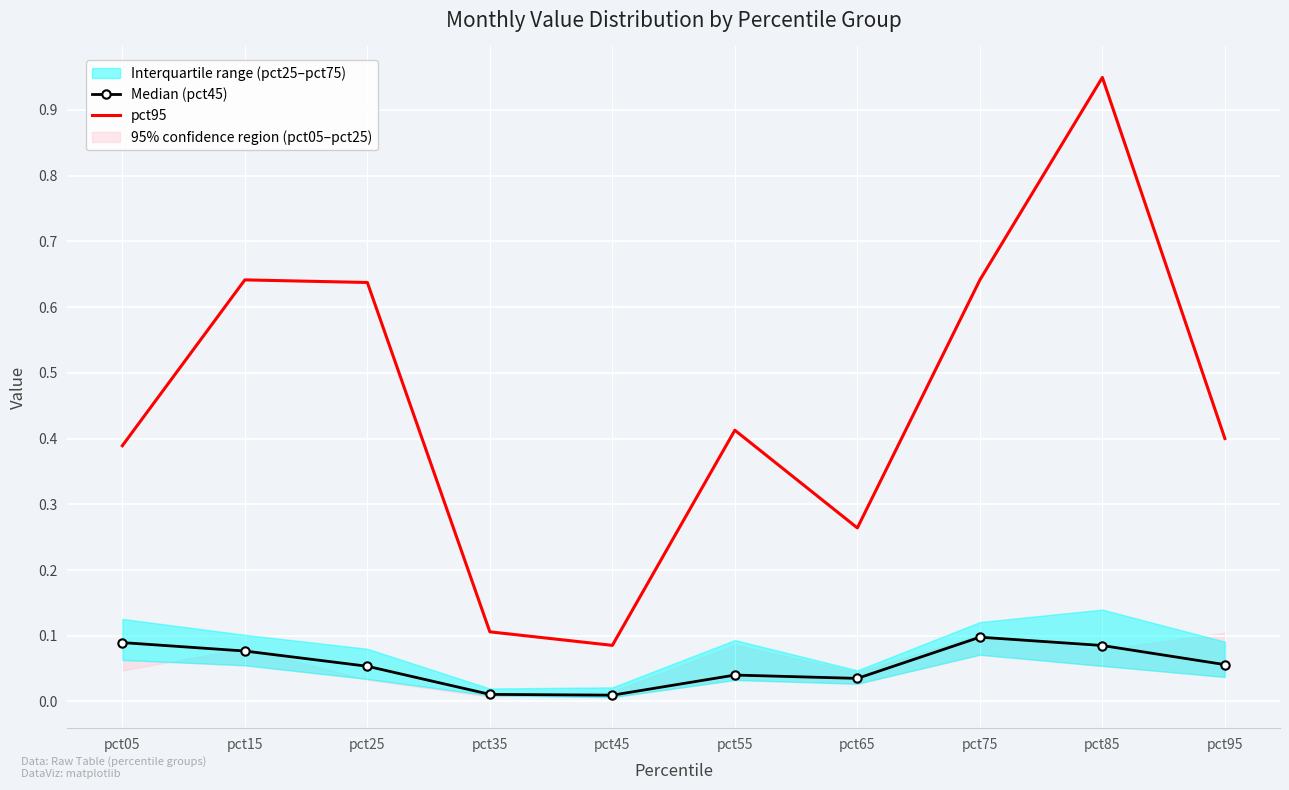

What is the approximate value of Median (pct45) at pct05?

0.1